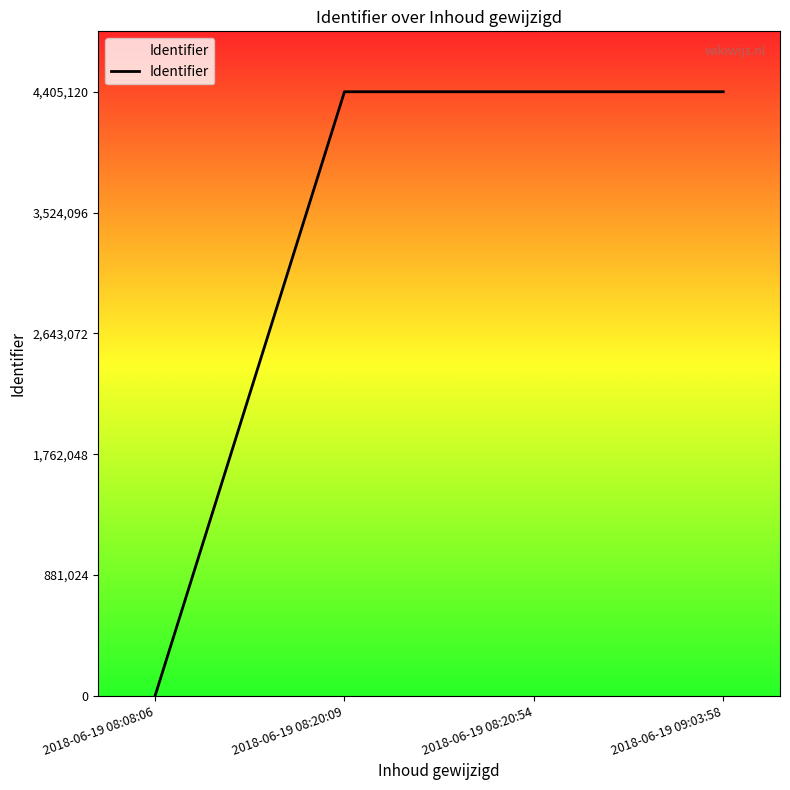

How many values exceed 4405118?

1